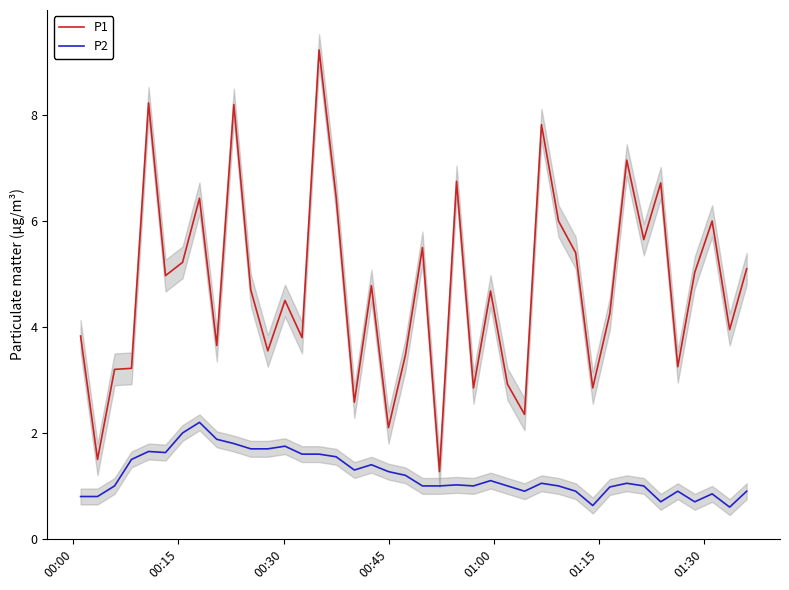

Reading right to left, transcribe all the data shown in this chart.

P1: 5.1	4.0	6.0	5.0	3.2	6.7	5.7	7.2	4.2	2.9	5.4	6.0	7.8	2.4	2.9	4.7	2.9	6.8	1.3	5.5	3.5	2.1	4.8	2.6	6.5	9.2	3.8	4.5	3.5	4.7	8.2	3.6	6.4	5.2	5.0	8.2	3.2	3.2	1.5	3.8
P2: 0.9	0.6	0.8	0.7	0.9	0.7	1.0	1.1	1.0	0.6	0.9	1.0	1.1	0.9	1.0	1.1	1.0	1.0	1.0	1.0	1.2	1.3	1.4	1.3	1.6	1.6	1.6	1.8	1.7	1.7	1.8	1.9	2.2	2.0	1.6	1.6	1.5	1.0	0.8	0.8